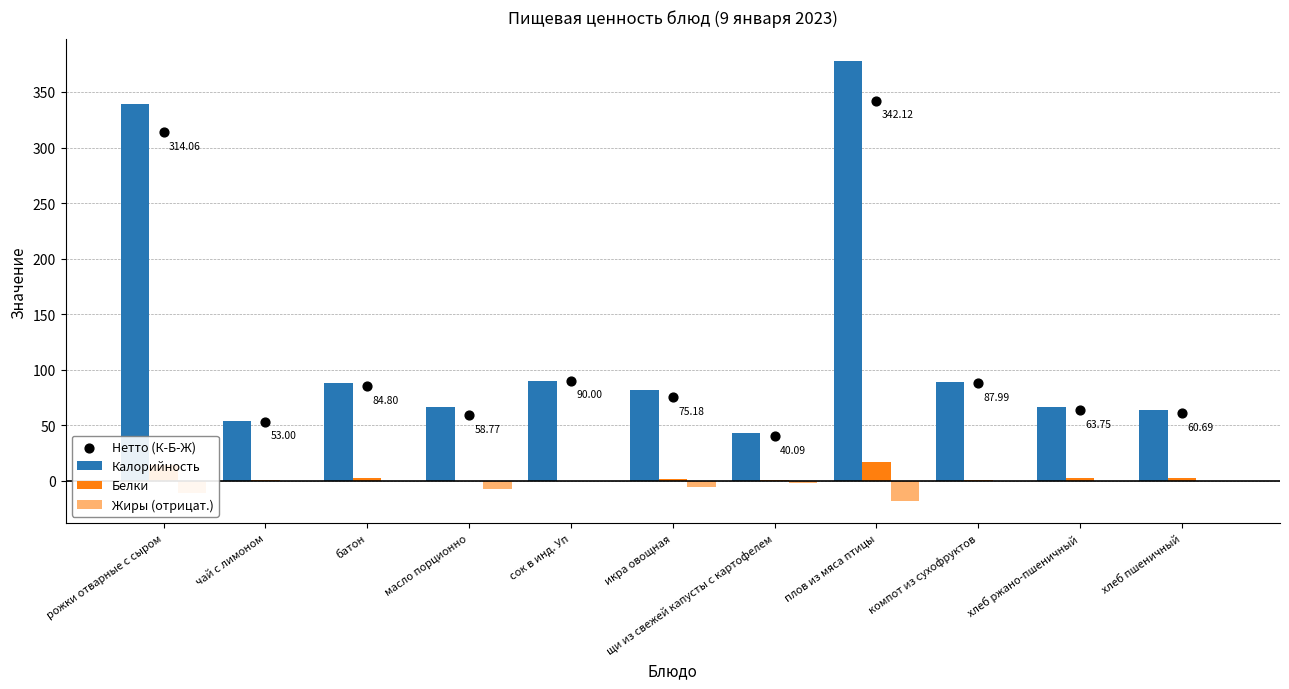

At which category is the sum across all series the highest?

плов из мяса птицы